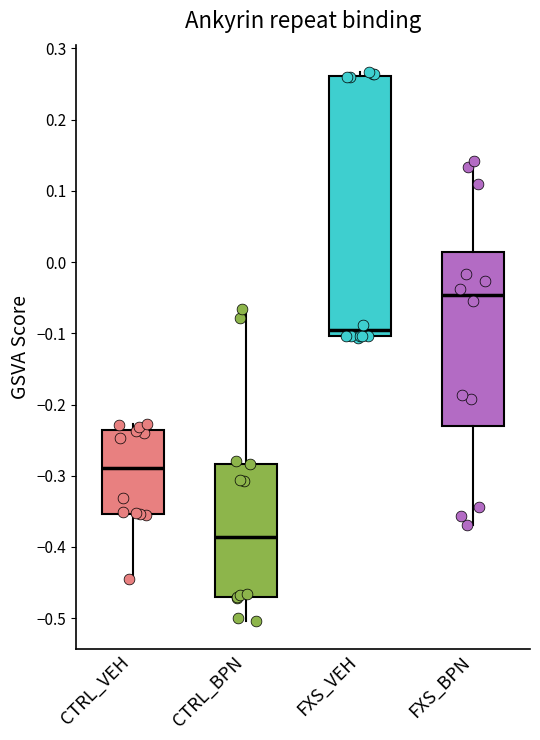

Which box is the tallest, from its lower edge to its upper edge?

FXS_VEH